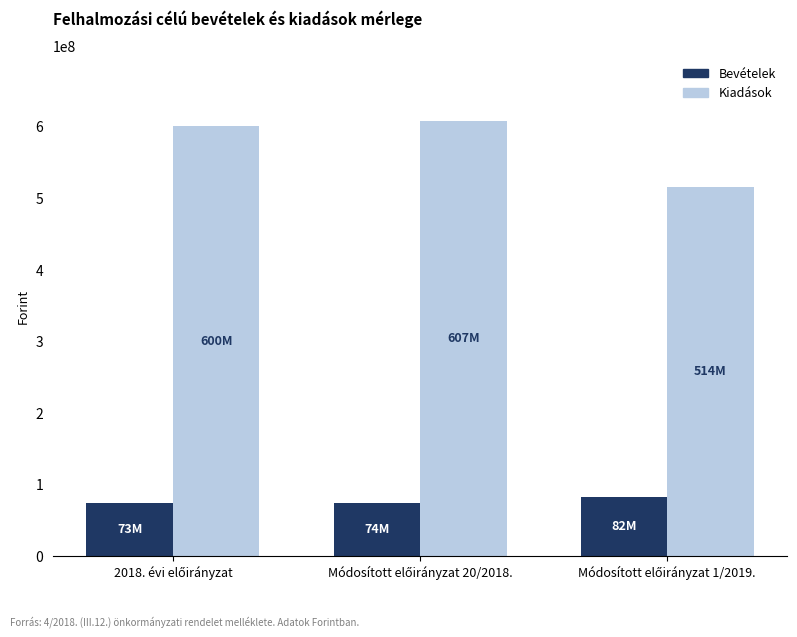

Rank the series by their average value, from lowest to highest.

Bevételek, Kiadások